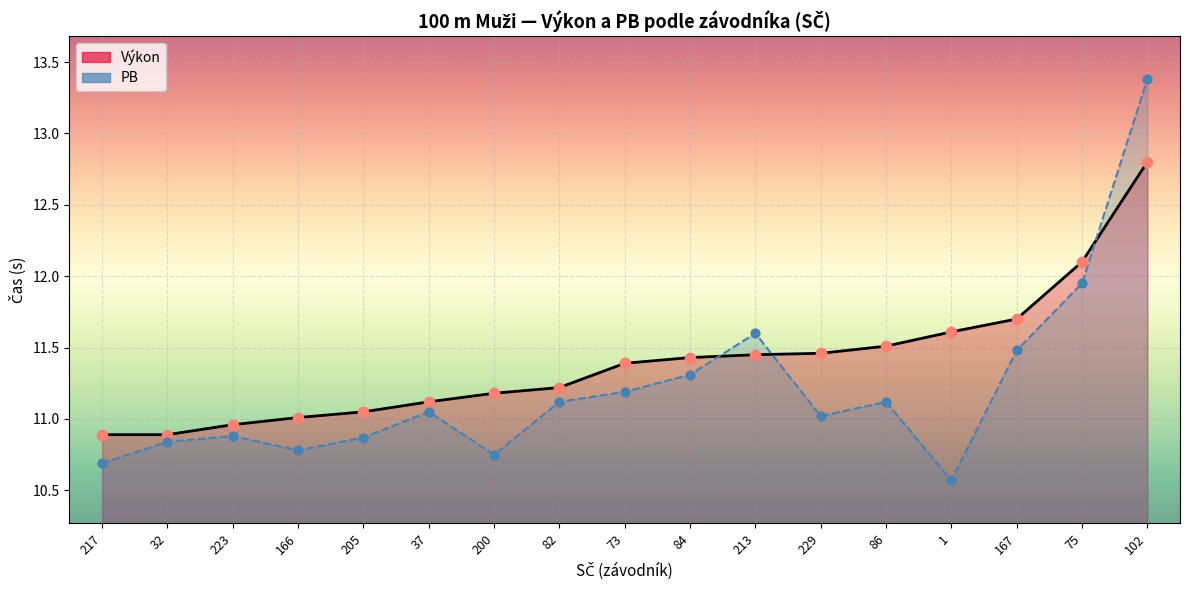

Which series has the widest spread of Y values?

PB